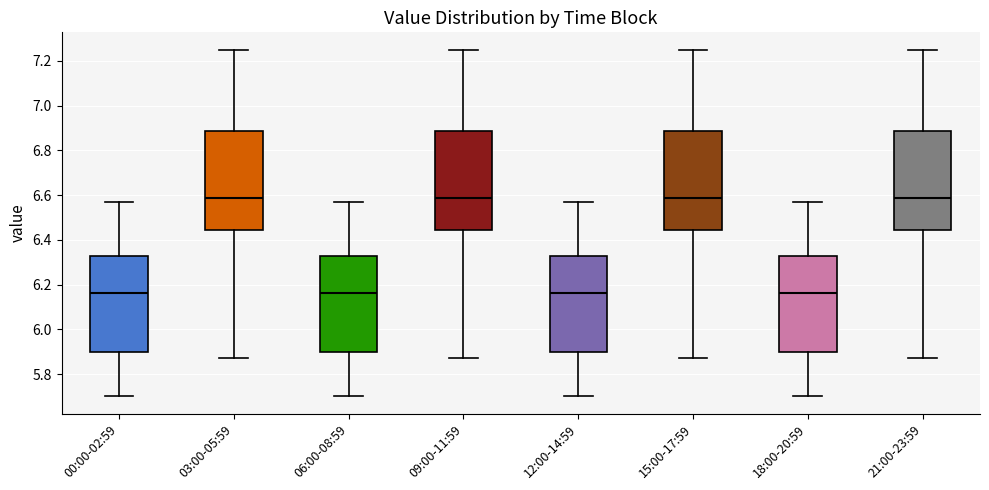

Reading left to right, transcribe this box plot: for each box, give where its median line is, the range the box spans, and where its two whiskers end, as read against the y-axis. The values are not printed on the chart, so give them approximately, as read against the axis.

00:00-02:59: median 6.16, box 5.90 to 6.32, whiskers 5.70 to 6.58
03:00-05:59: median 6.58, box 6.44 to 6.88, whiskers 5.88 to 7.26
06:00-08:59: median 6.16, box 5.90 to 6.32, whiskers 5.70 to 6.58
09:00-11:59: median 6.58, box 6.44 to 6.88, whiskers 5.88 to 7.26
12:00-14:59: median 6.16, box 5.90 to 6.32, whiskers 5.70 to 6.58
15:00-17:59: median 6.58, box 6.44 to 6.88, whiskers 5.88 to 7.26
18:00-20:59: median 6.16, box 5.90 to 6.32, whiskers 5.70 to 6.58
21:00-23:59: median 6.58, box 6.44 to 6.88, whiskers 5.88 to 7.26